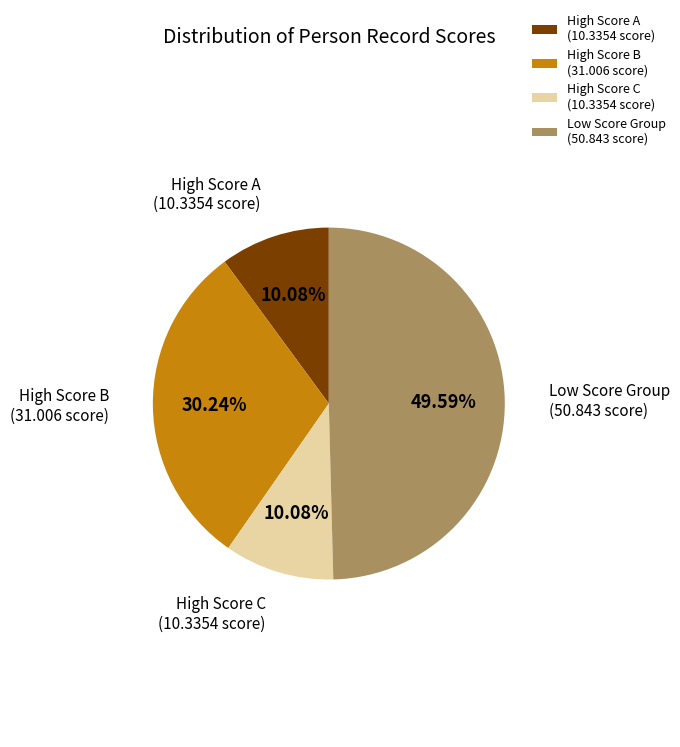

Which has a higher value, Low Score Group (50.843 score) or High Score A (10.3354 score)?

Low Score Group (50.843 score)